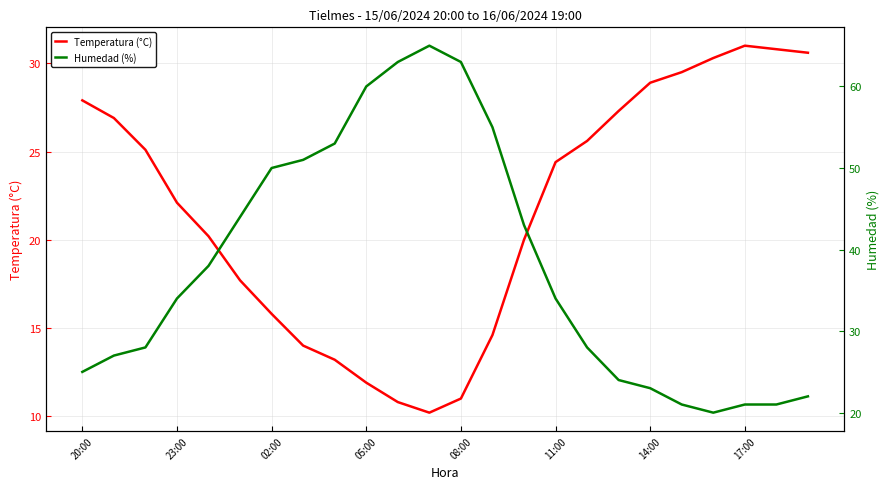

Reading left to right, extract all data points from this chart.

Temperatura (°C): 27.9	26.9	25.1	22.1	20.2	17.7	15.8	14.0	13.2	11.9	10.8	10.2	11.0	14.6	20.0	24.4	25.6	27.3	28.9	29.5	30.3	31.0	30.8	30.6
Humedad (%): 25.0	27.0	28.0	34.0	38.0	44.0	50.0	51.0	53.0	60.0	63.0	65.0	63.0	55.0	43.0	34.0	28.0	24.0	23.0	21.0	20.0	21.0	21.0	22.0